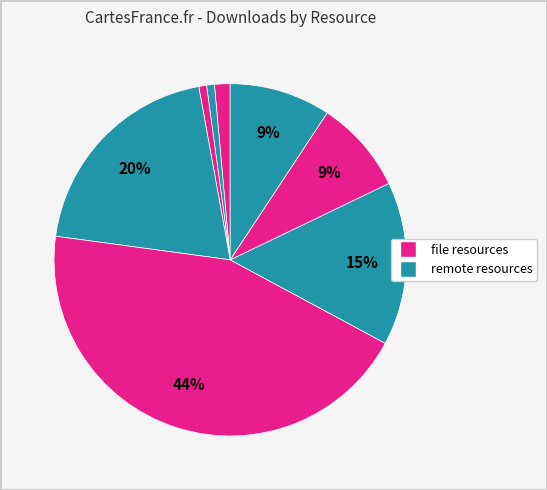

Count the number of slices in the pie.

8